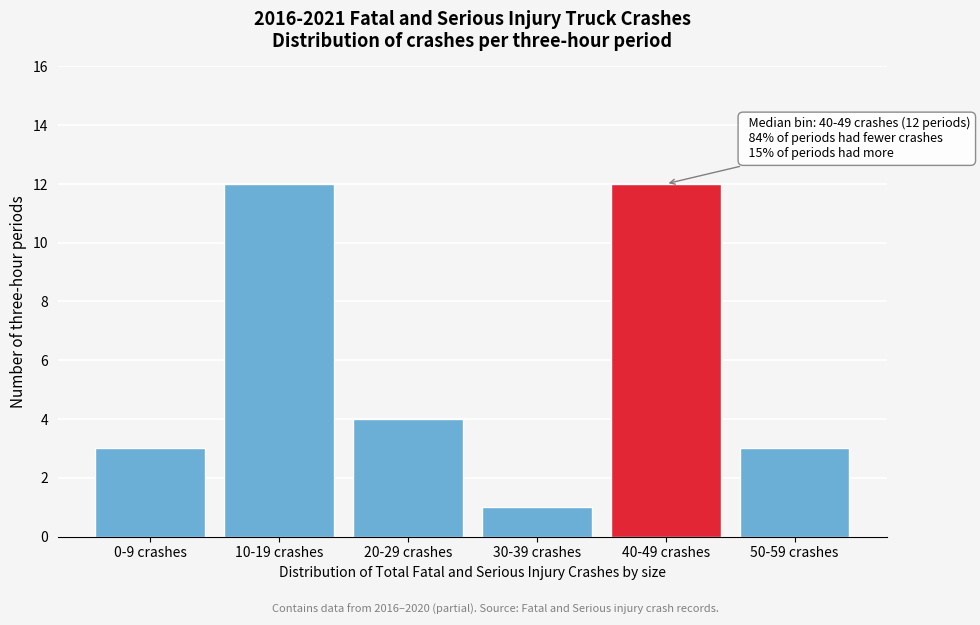

Reading left to right, what are all the values shown in this chart?

3	12	4	1	12	3